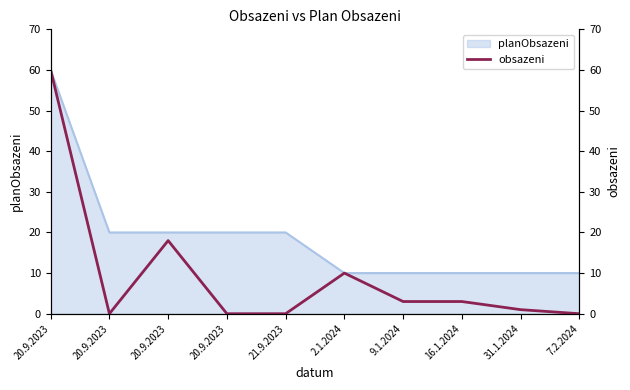

True or false: the data has more than 0 interior local peaks.

True